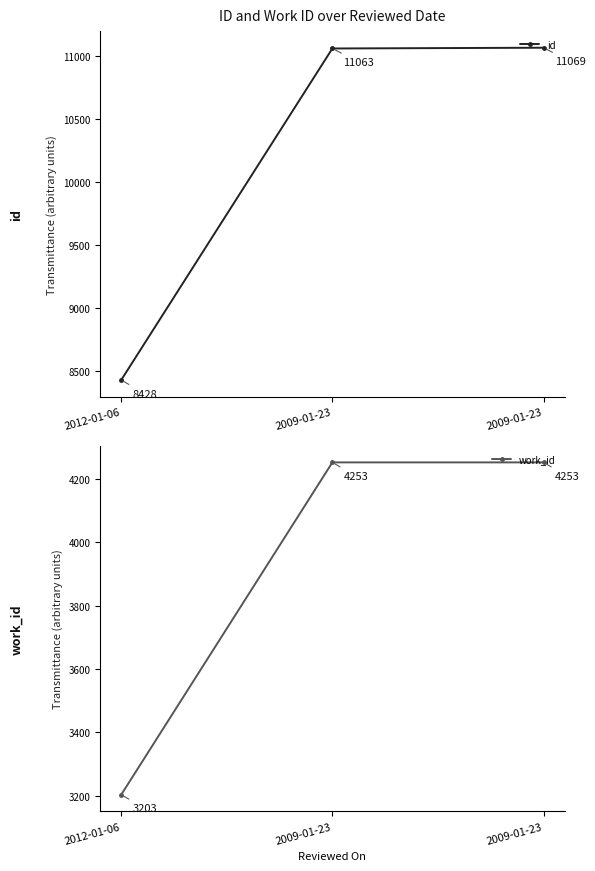

Which has a higher value, 2009-01-23 or 2012-01-06?

2009-01-23